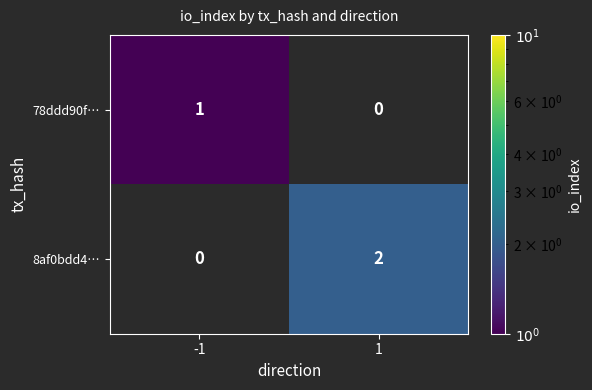

True or false: 8af0bdd4… has a value of 2 at 1.

True